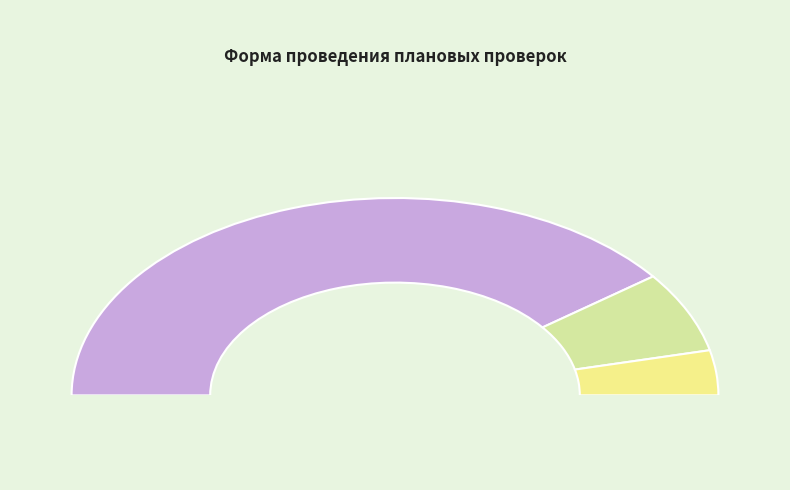

Rank the categories by value from lowest to highest.

Документарная и выездная, Документарная, Выездная